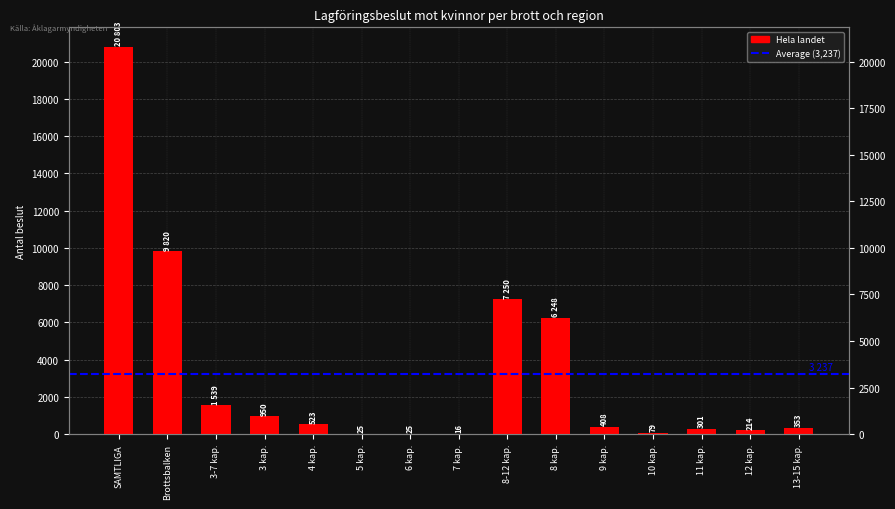

What value does the data have at Brottsbalken, to the nearest 50?

9800